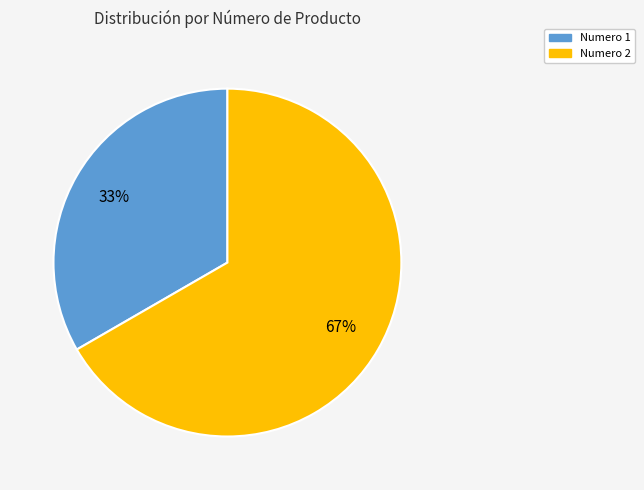

Combined, do Numero 1 and Numero 2 account for over 50%?

Yes